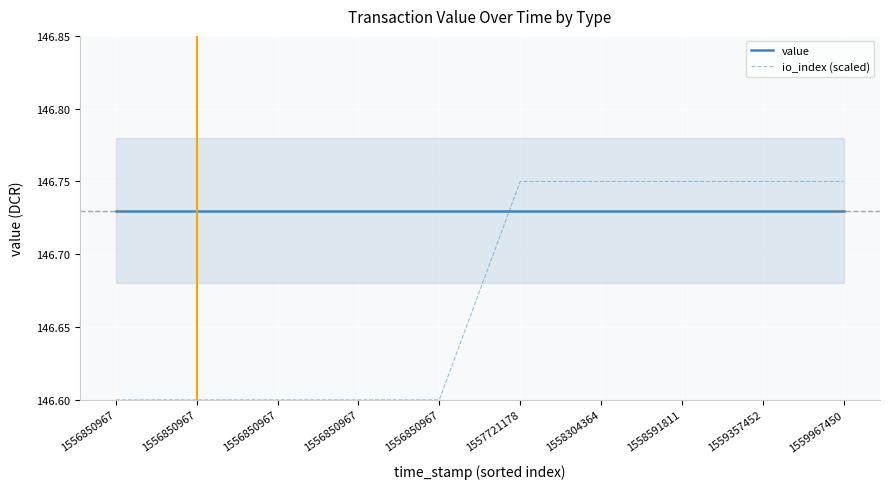

True or false: io_index (scaled) has more than 2 interior local peaks.

False